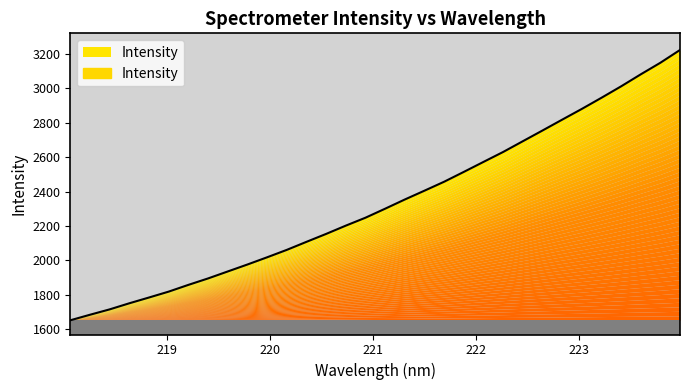

What is the average value?

2332.8